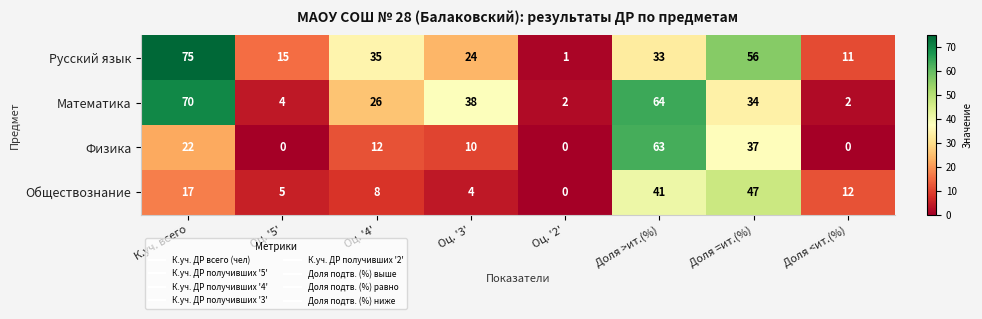

At which category is the sum across all series the highest?

Доля >ит.(%)